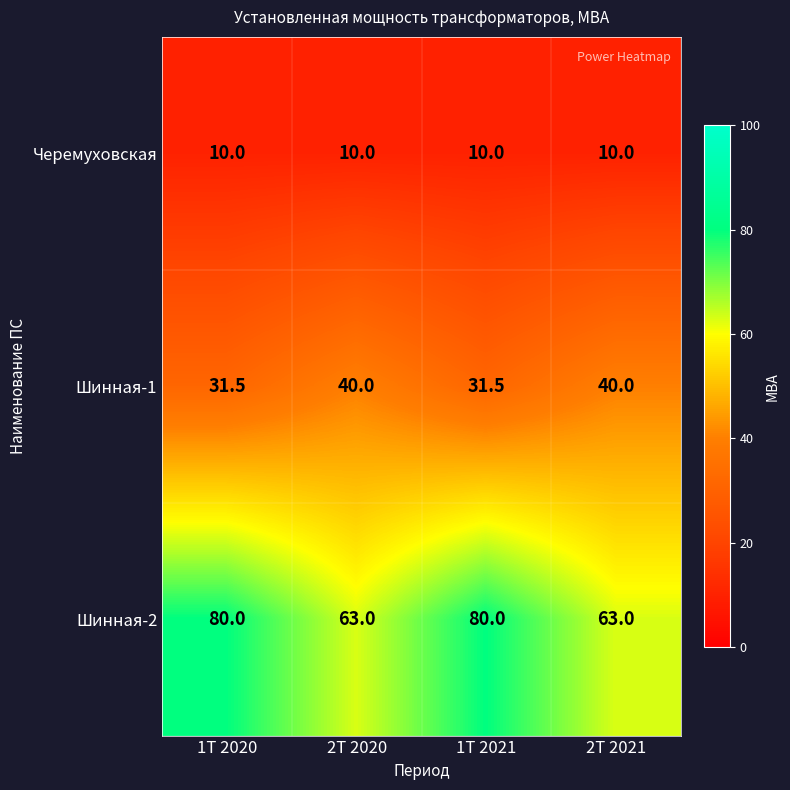

What is the difference between the second highest and minimum values in the Шинная-1 series?

8.5